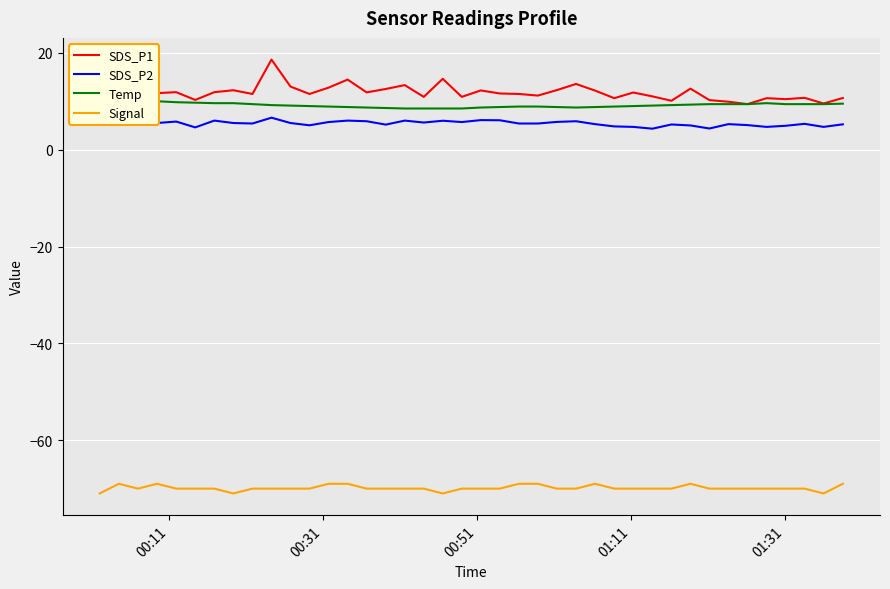

What are all the series names shown in the legend?

SDS_P1, SDS_P2, Temp, Signal